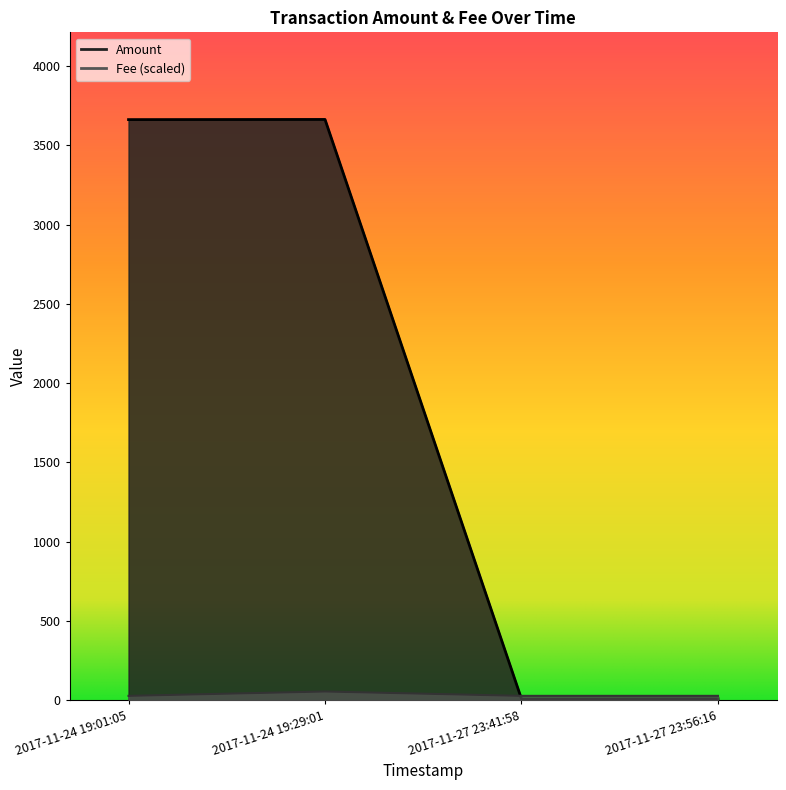

What is the difference between the Amount values at 2017-11-27 23:56:16 and 2017-11-24 19:29:01?

3655.4